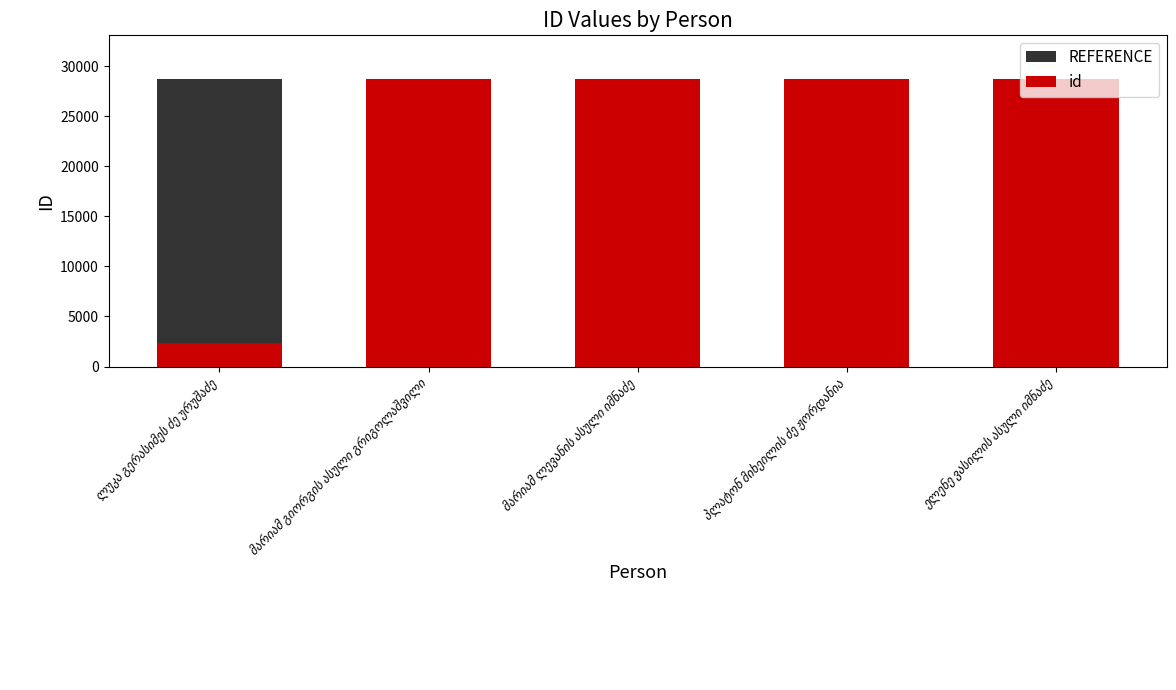

What position from the right is პლატონ მიხეილის ძე ჟორდანია?

2